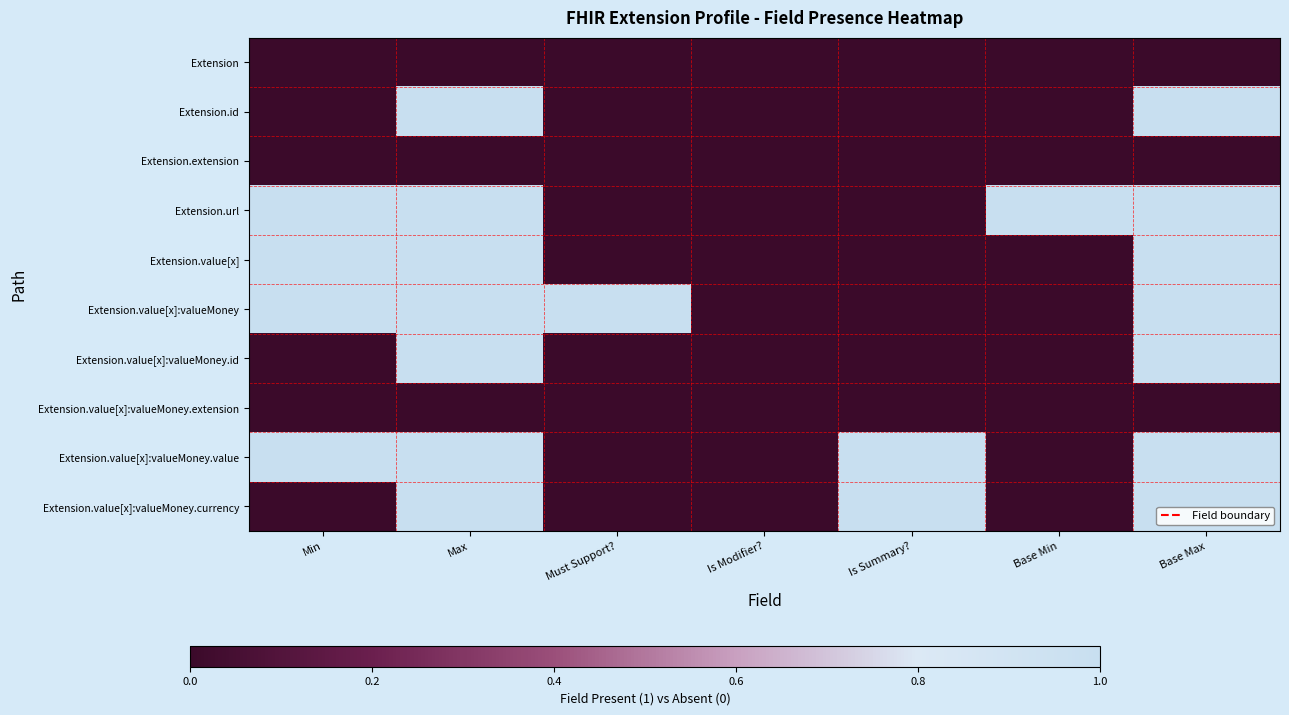

Reading right to left, extract all data points from this chart.

Extension: Base Max=0	Base Min=0	Is Summary?=0	Is Modifier?=0	Must Support?=0	Max=0	Min=0
Extension.id: Base Max=1	Base Min=0	Is Summary?=0	Is Modifier?=0	Must Support?=0	Max=1	Min=0
Extension.extension: Base Max=0	Base Min=0	Is Summary?=0	Is Modifier?=0	Must Support?=0	Max=0	Min=0
Extension.url: Base Max=1	Base Min=1	Is Summary?=0	Is Modifier?=0	Must Support?=0	Max=1	Min=1
Extension.value[x]: Base Max=1	Base Min=0	Is Summary?=0	Is Modifier?=0	Must Support?=0	Max=1	Min=1
Extension.value[x]:valueMoney: Base Max=1	Base Min=0	Is Summary?=0	Is Modifier?=0	Must Support?=1	Max=1	Min=1
Extension.value[x]:valueMoney.id: Base Max=1	Base Min=0	Is Summary?=0	Is Modifier?=0	Must Support?=0	Max=1	Min=0
Extension.value[x]:valueMoney.extension: Base Max=0	Base Min=0	Is Summary?=0	Is Modifier?=0	Must Support?=0	Max=0	Min=0
Extension.value[x]:valueMoney.value: Base Max=1	Base Min=0	Is Summary?=1	Is Modifier?=0	Must Support?=0	Max=1	Min=1
Extension.value[x]:valueMoney.currency: Base Max=1	Base Min=0	Is Summary?=1	Is Modifier?=0	Must Support?=0	Max=1	Min=0